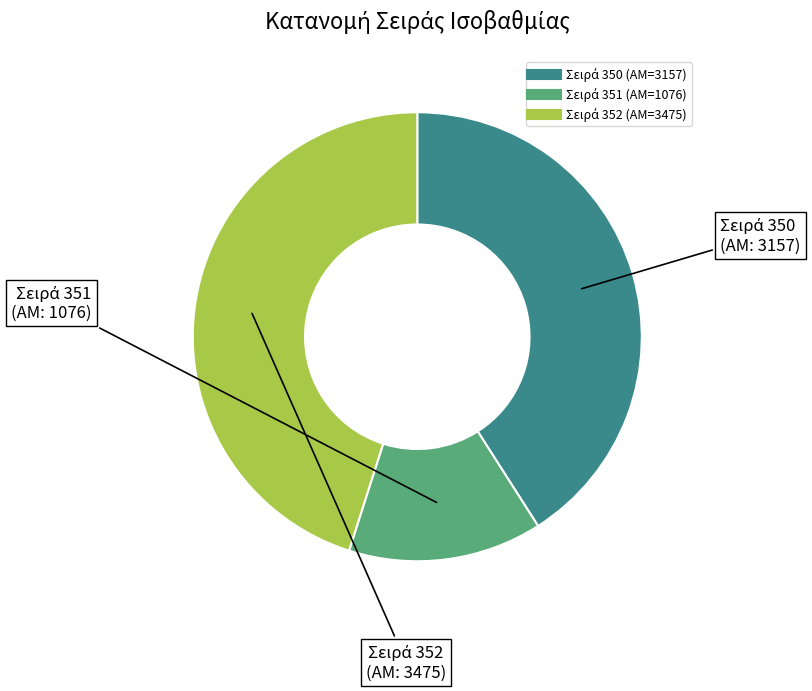

Does any single category account for the majority?

No